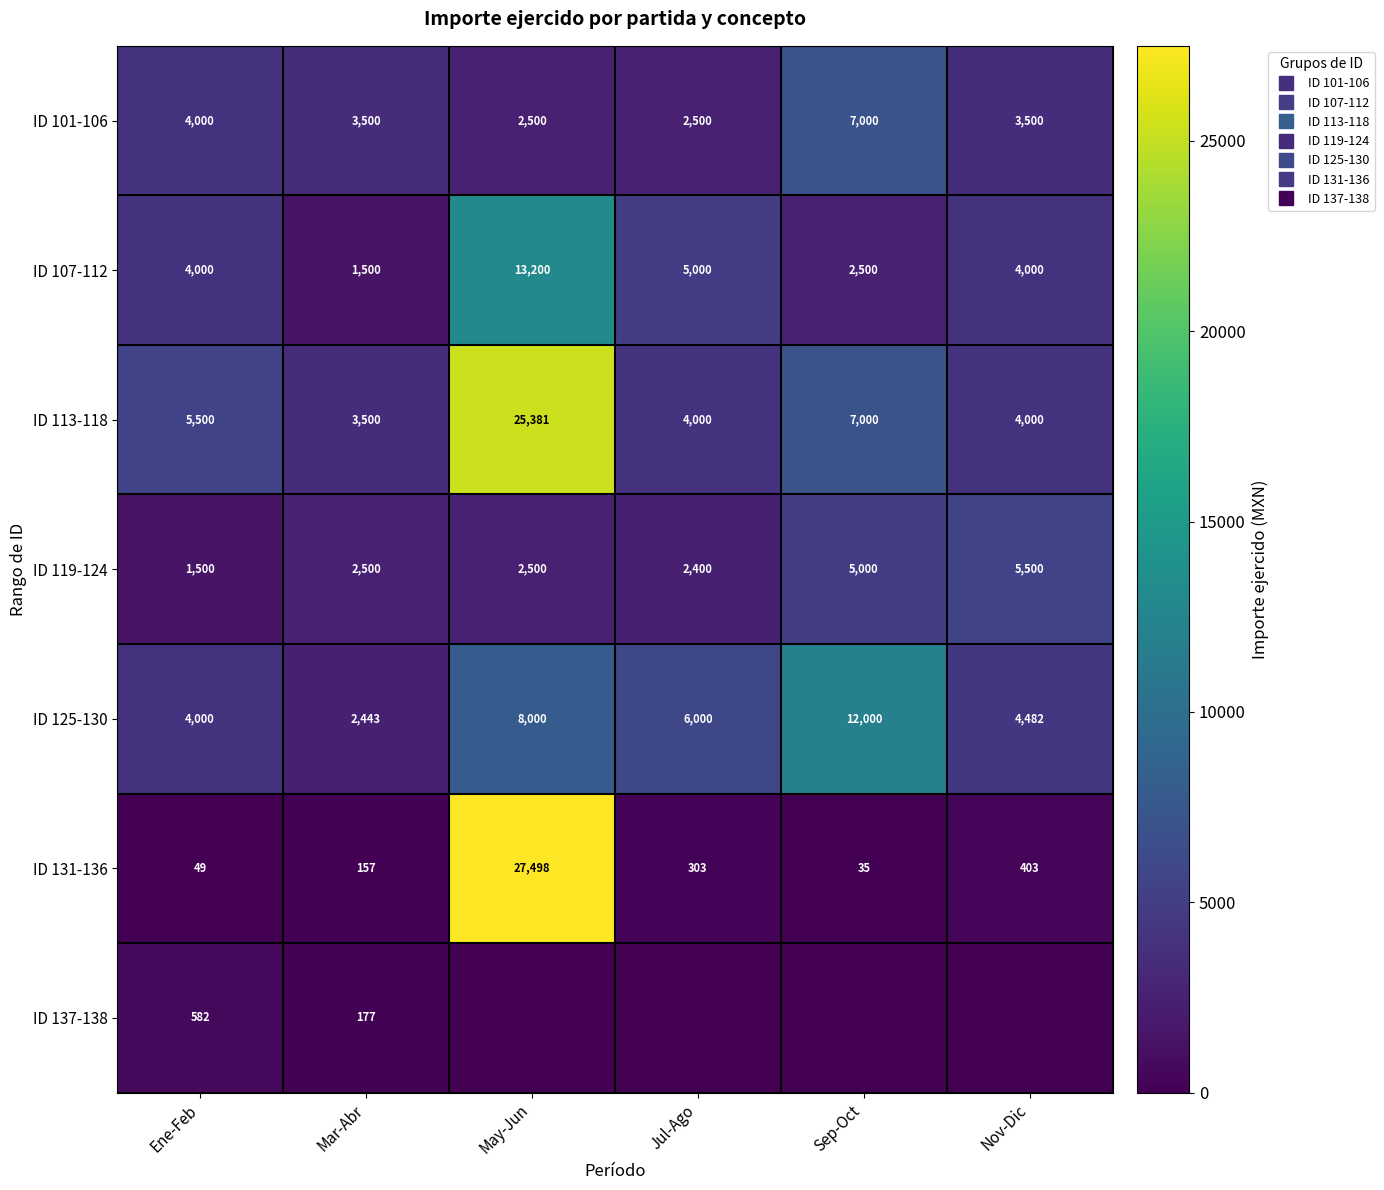

What is the total value across all series at Ene-Feb?

19630.9